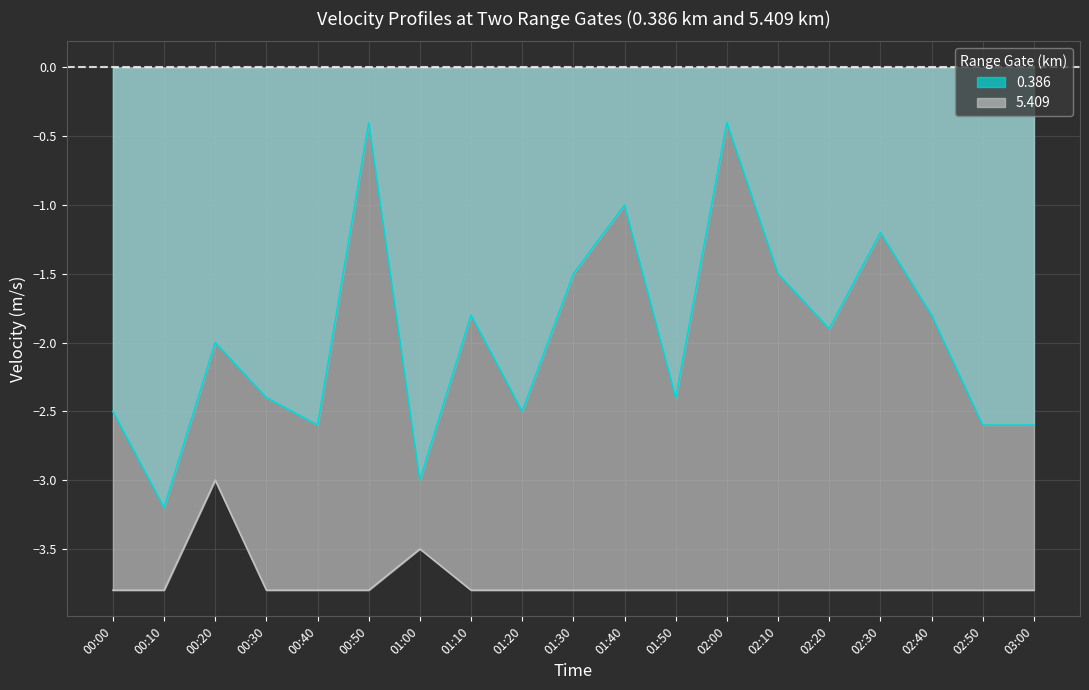

True or false: 5.409 and 0.386 cross at least once.

False